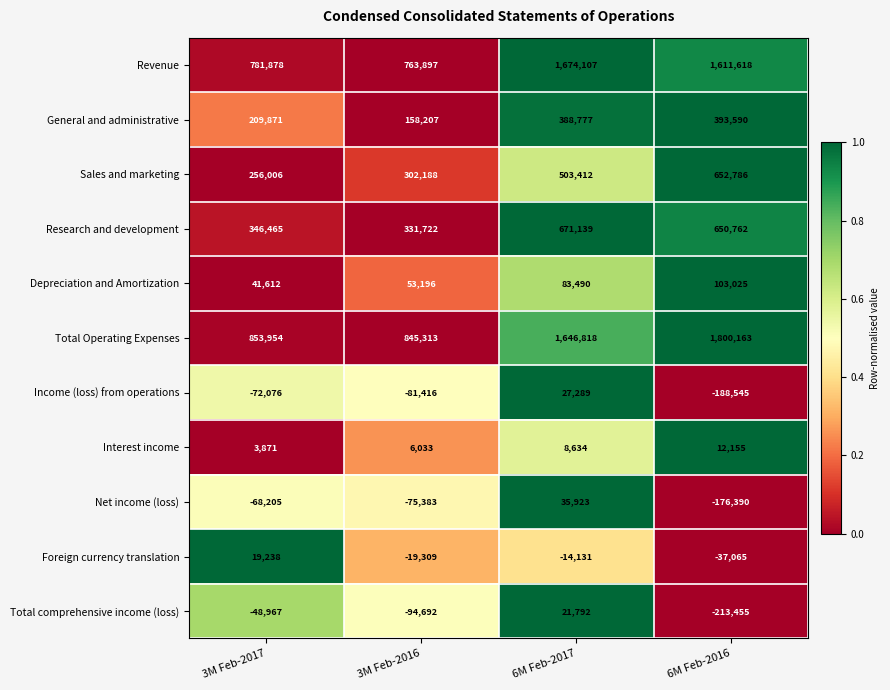

What is the sum of all Income (loss) from operations values?

-314748